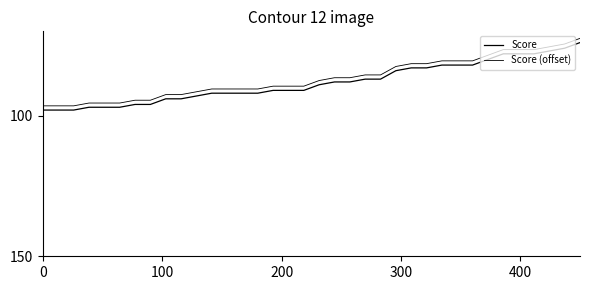

Reading left to right, extract all data points from this chart.

Score: 98.0	98.0	98.0	97.0	97.0	97.0	96.0	96.0	94.0	94.0	93.0	92.0	92.0	92.0	92.0	91.0	91.0	91.0	89.0	88.0	88.0	87.0	87.0	84.0	83.0	83.0	82.0	82.0	82.0	80.0	78.0	78.0	78.0	77.0	76.0	74.0
Score (offset): 96.5	96.5	96.5	95.5	95.5	95.5	94.5	94.5	92.5	92.5	91.5	90.5	90.5	90.5	90.5	89.5	89.5	89.5	87.5	86.5	86.5	85.5	85.5	82.5	81.5	81.5	80.5	80.5	80.5	78.5	76.5	76.5	76.5	75.5	74.5	72.5